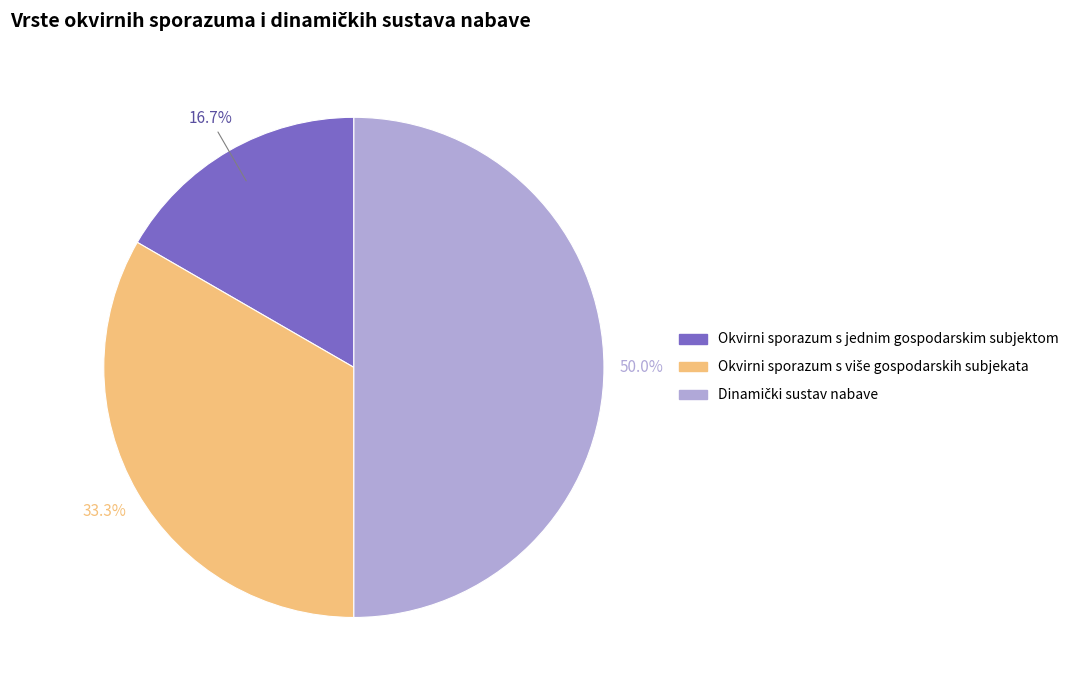

Which category has the smallest portion of the pie?

Okvirni sporazum s jednim gospodarskim subjektom